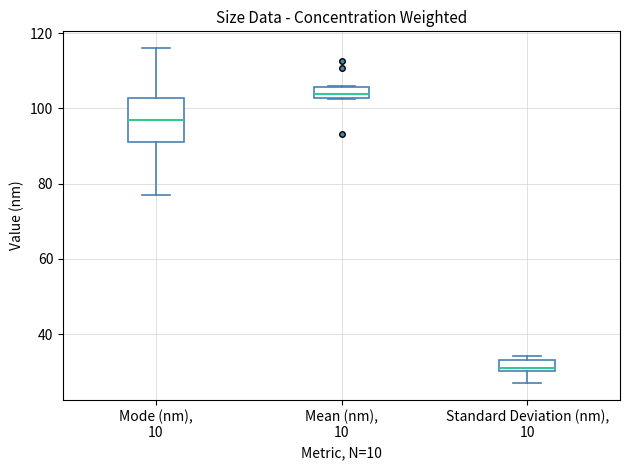

Comparing the boxes themselves (not the whiskers), which one is the tallest?

Mode (nm), 10